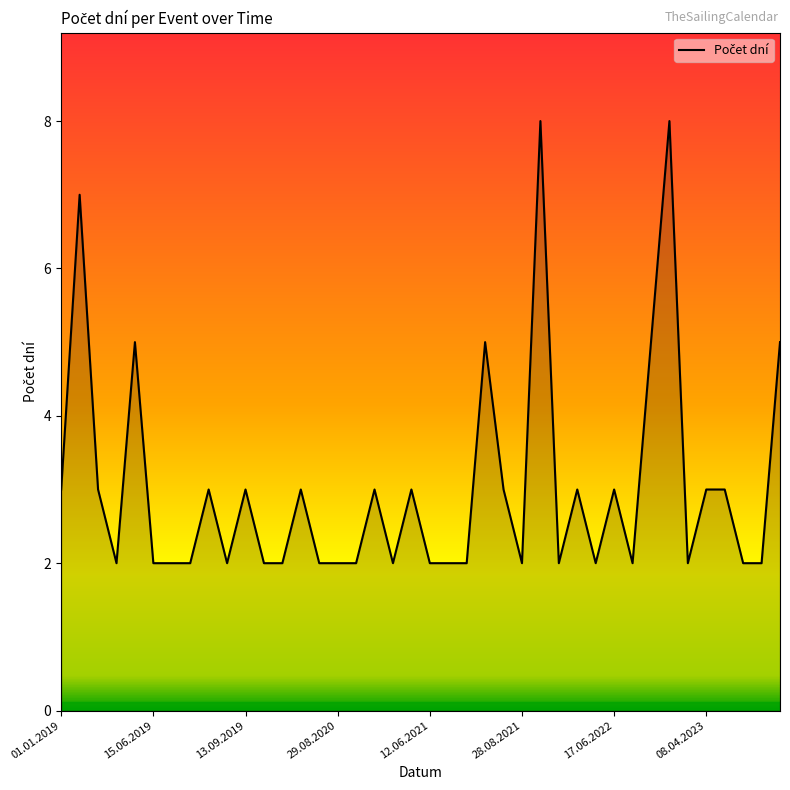

What is the minimum value shown in the chart?

2